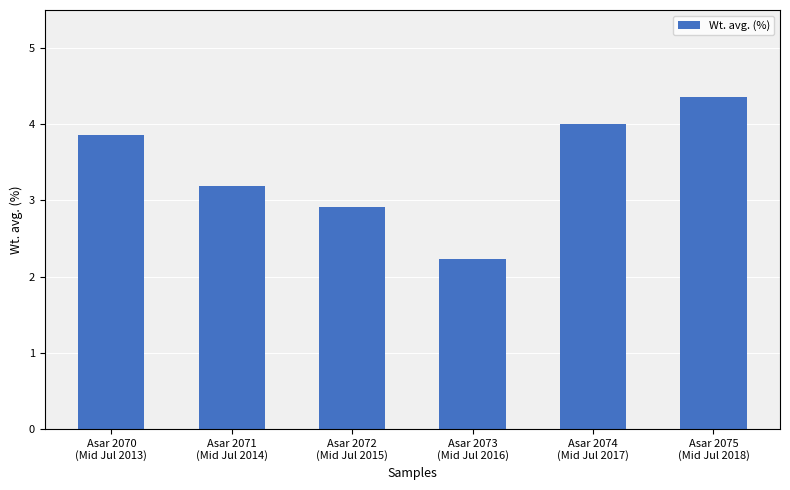

Which label corresponds to the largest value in the chart?

Asar 2075
(Mid Jul 2018)